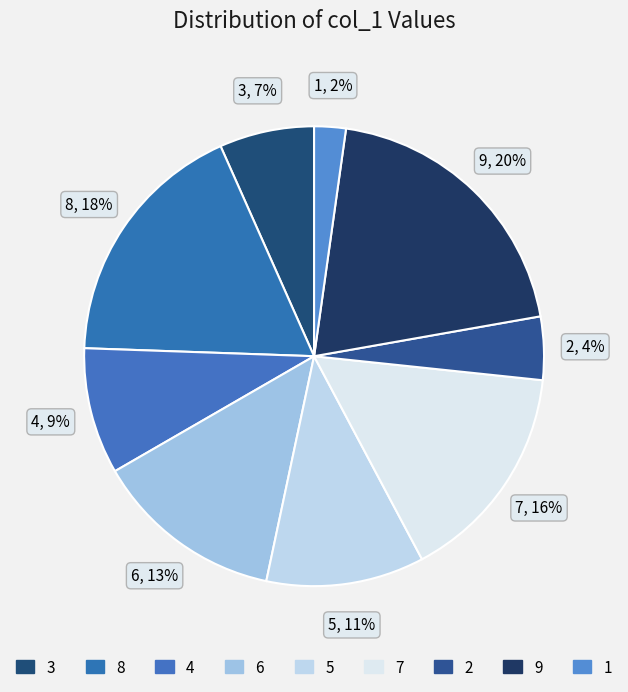

Combined, what portion of the pie is 8 and 4?

26.7%